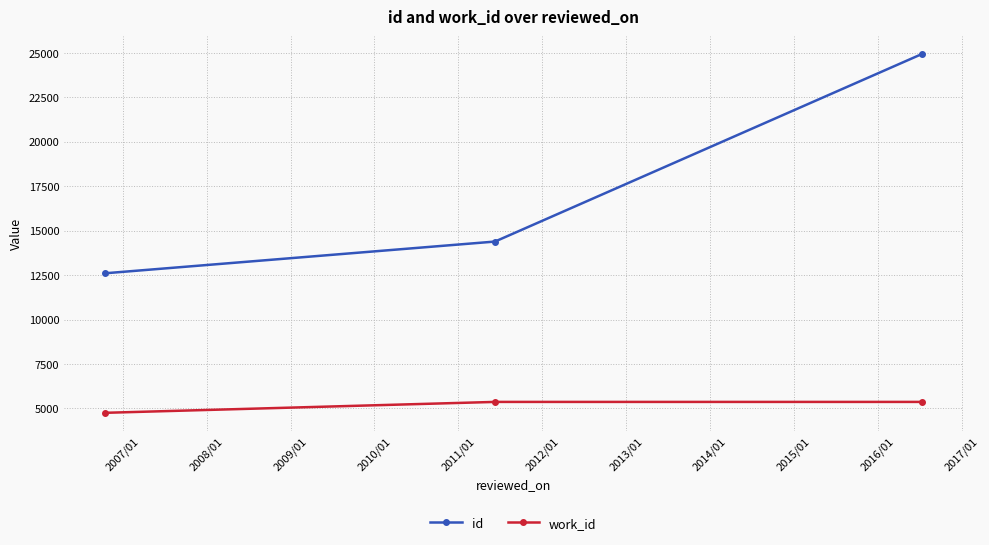

How many categories are shown in the chart?

3